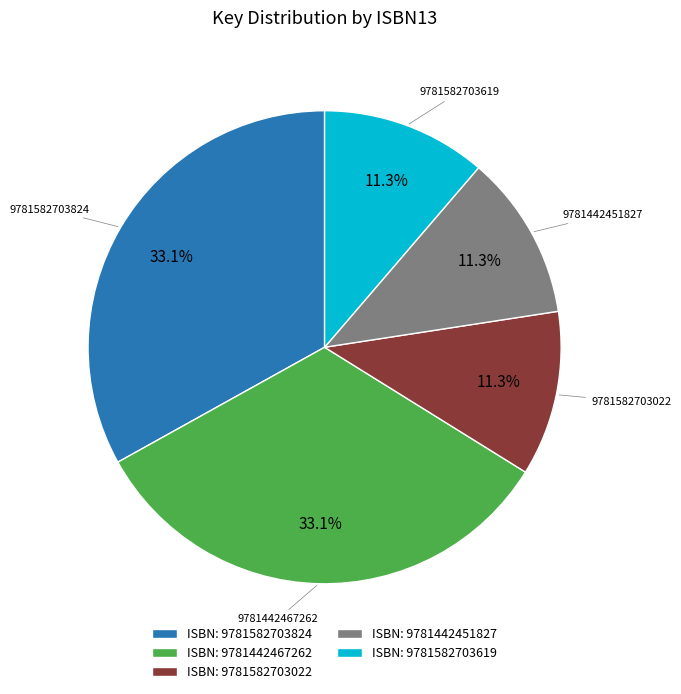

Does ISBN: 9781582703619 represent more than half of the total?

No